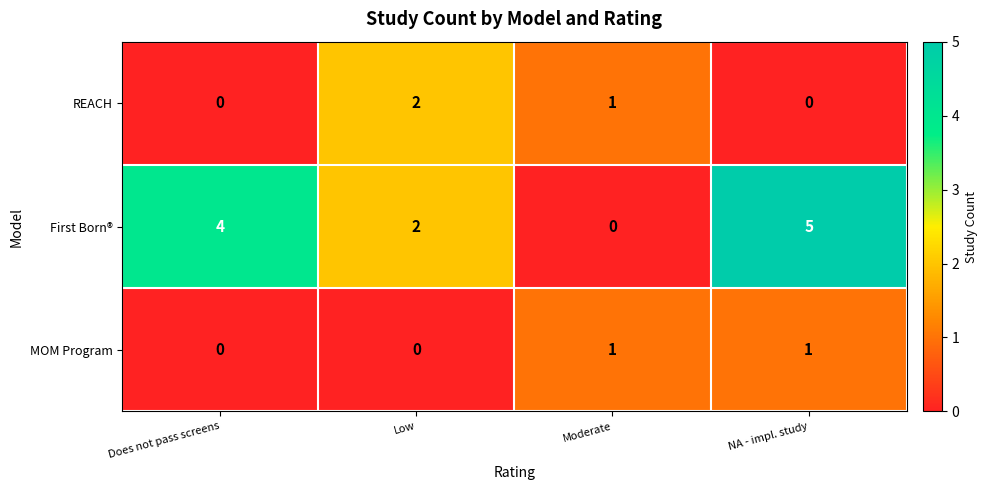

List the series in order of their peak value, lowest first.

MOM Program, REACH, First Born®